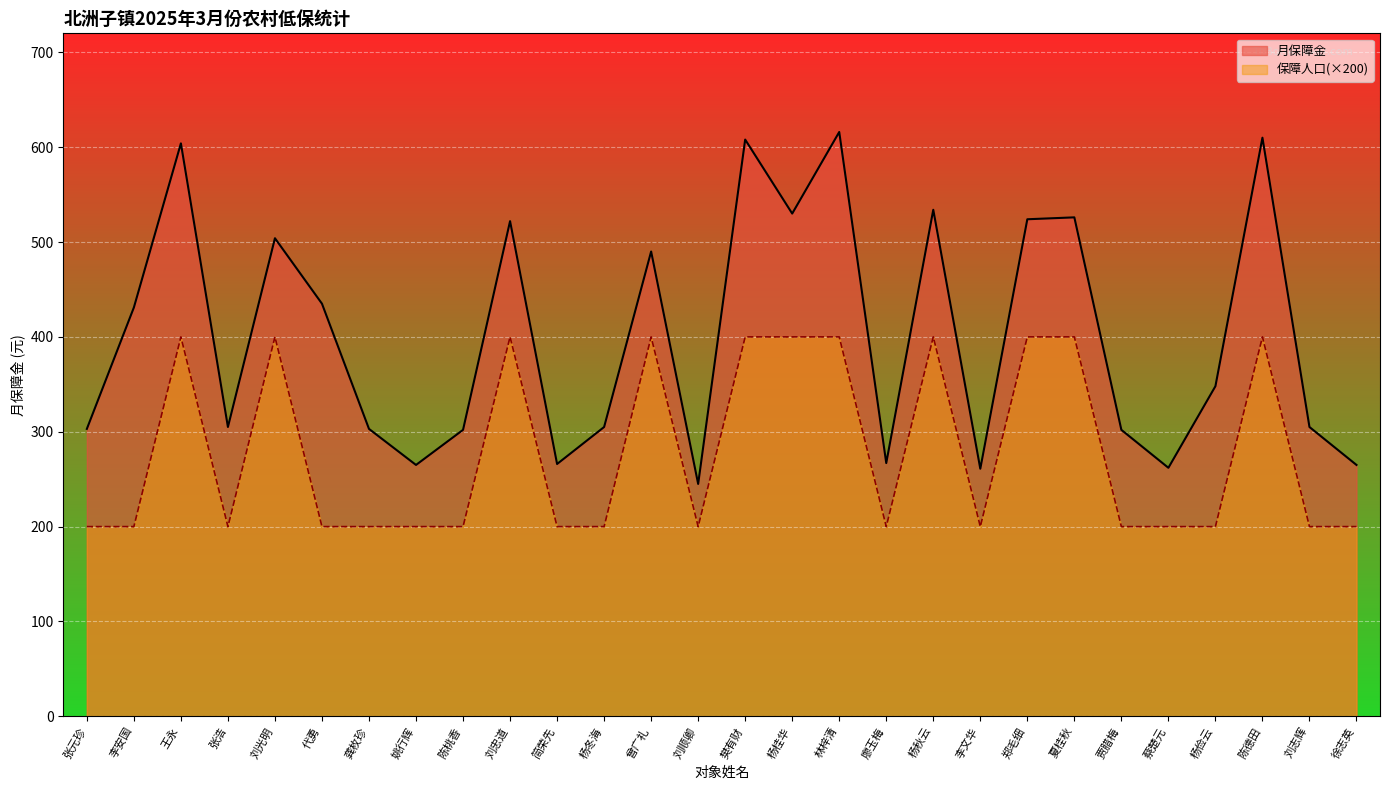

What is the maximum value shown in the chart?

616